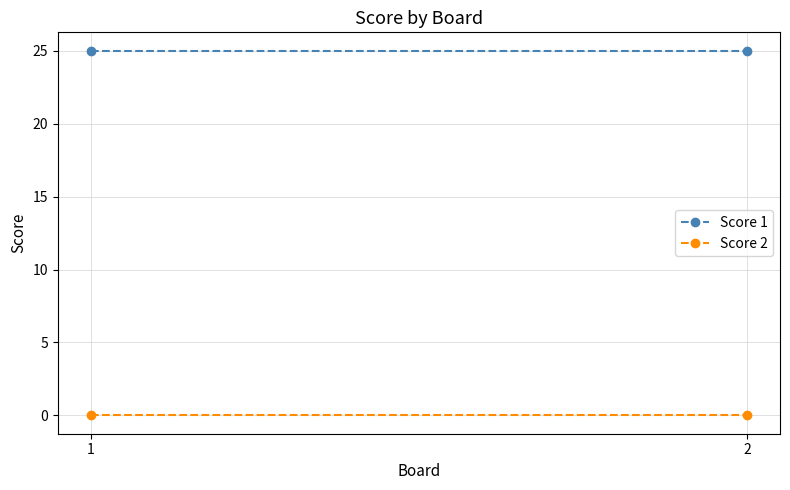

What is the difference between the highest and lowest values at 1?

25